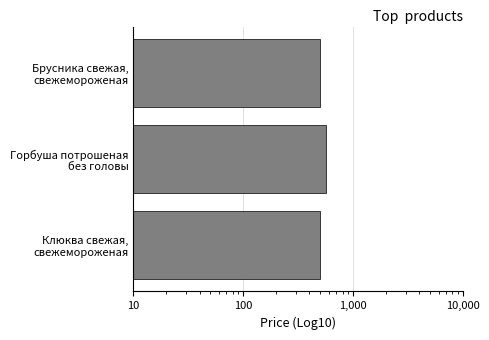

What is the average value?

520